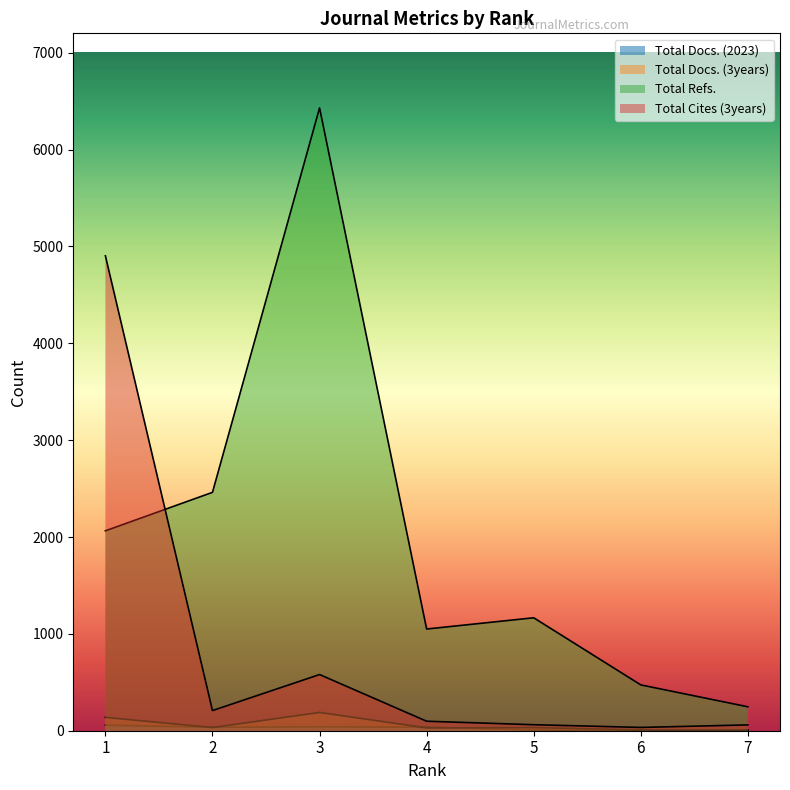

True or false: Total Cites (3years) and Total Docs. (2023) cross at least once.

False